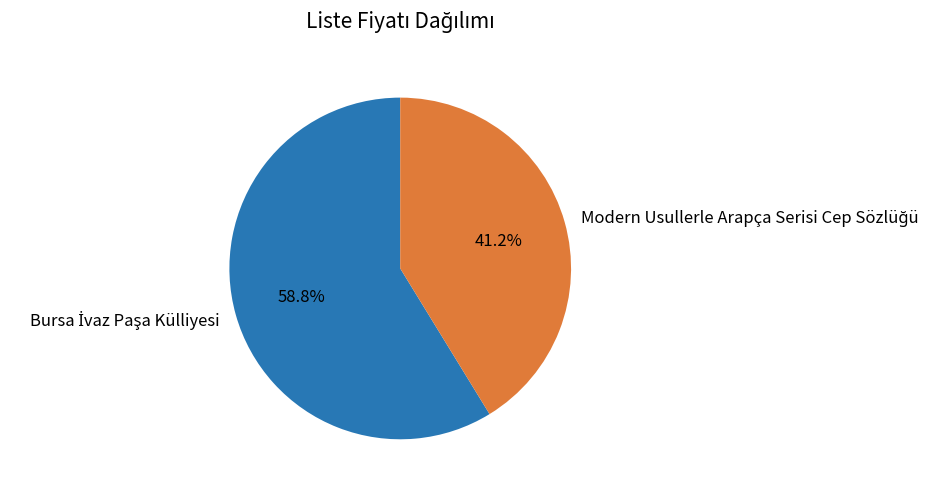

Does any single category account for the majority?

Yes